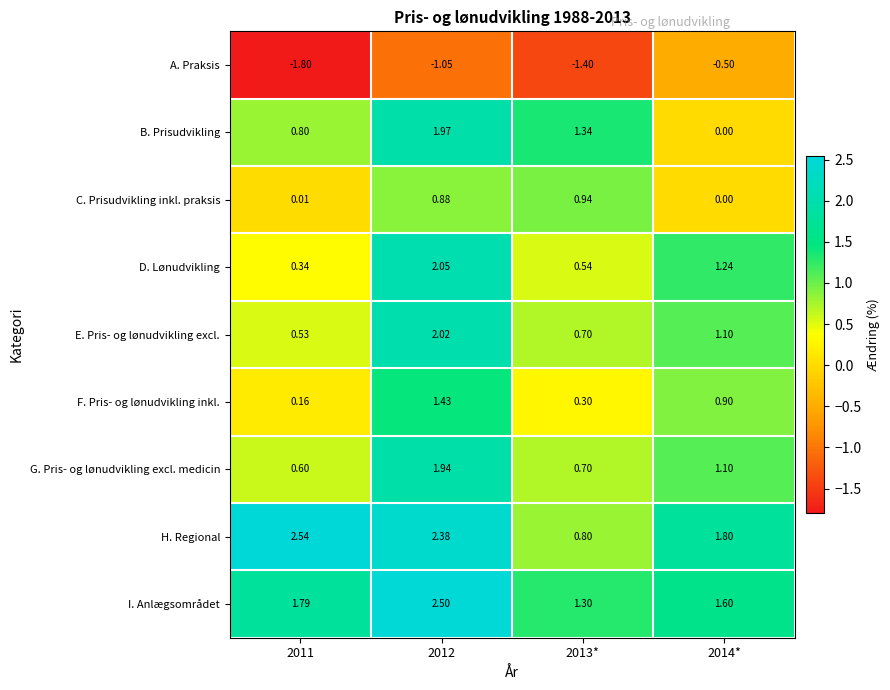

Between 2011 and 2013*, which series saw the biggest shift?

H. Regional